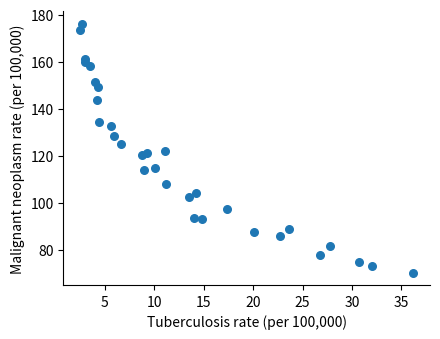

What is the range of Y values (max minus min)?

105.8